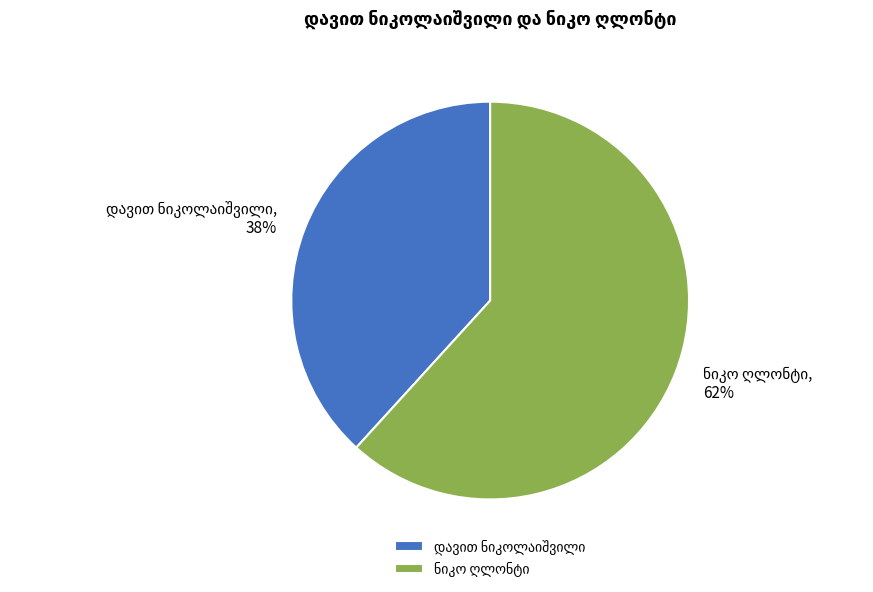

Does any single category account for the majority?

Yes